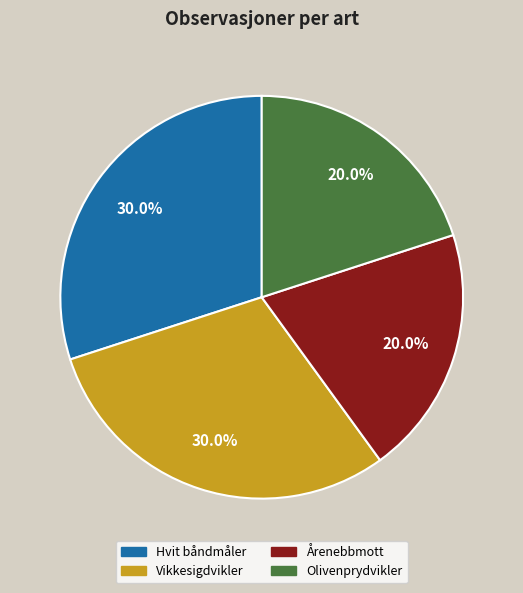

To the nearest percent, what is the difference between the largest and smallest slice percentages?

10%